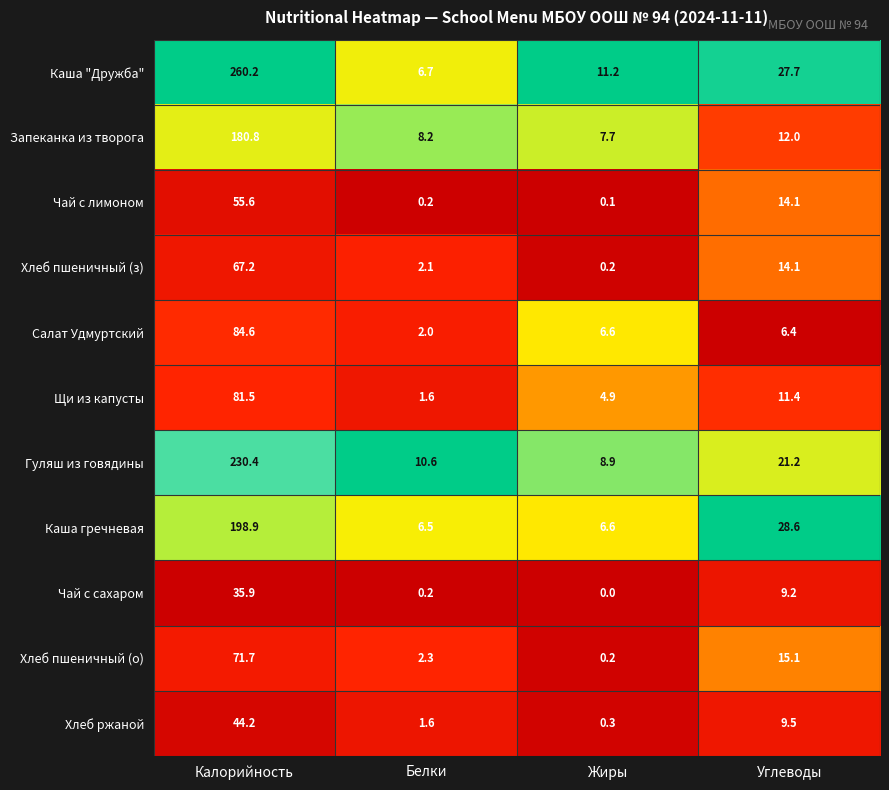

At which category is the sum across all series the highest?

Калорийность